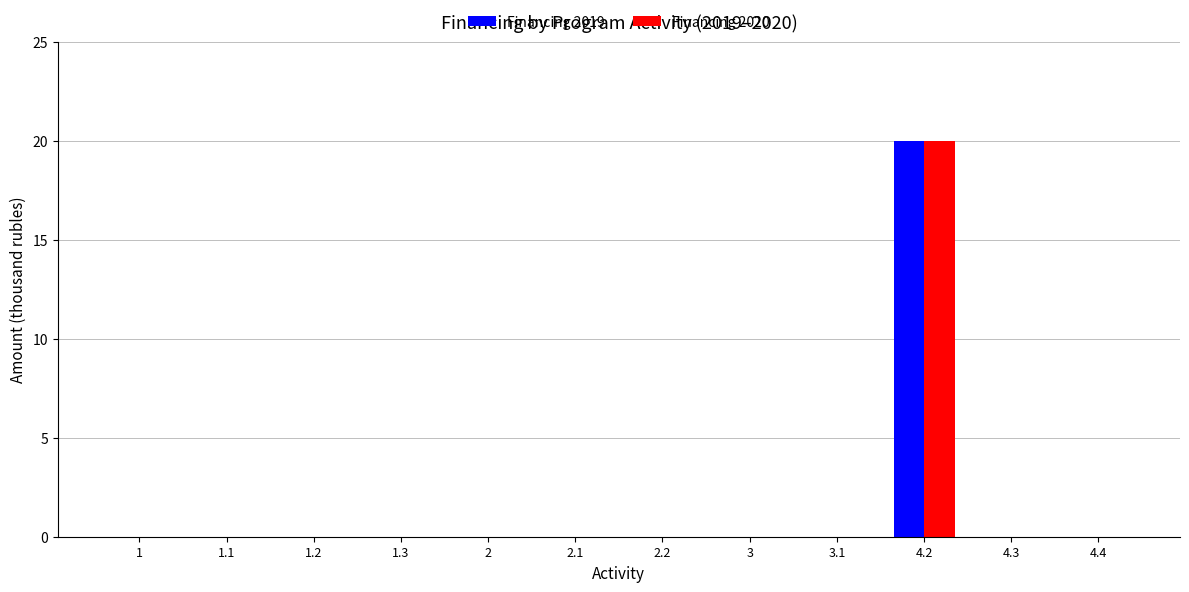

What is the average value of the Financing 2020 series?

2